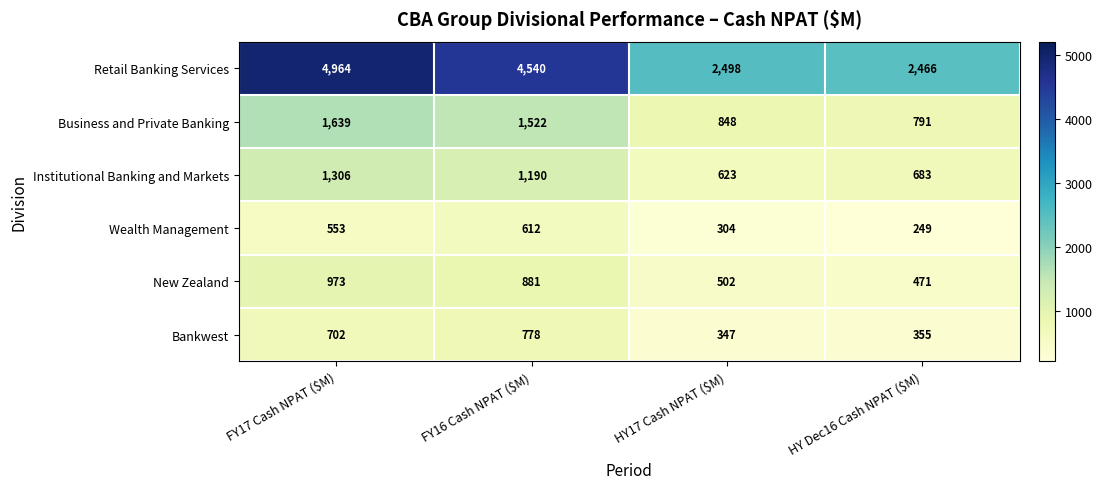

Read the Wealth Management value at HY Dec16 Cash NPAT ($M).

249